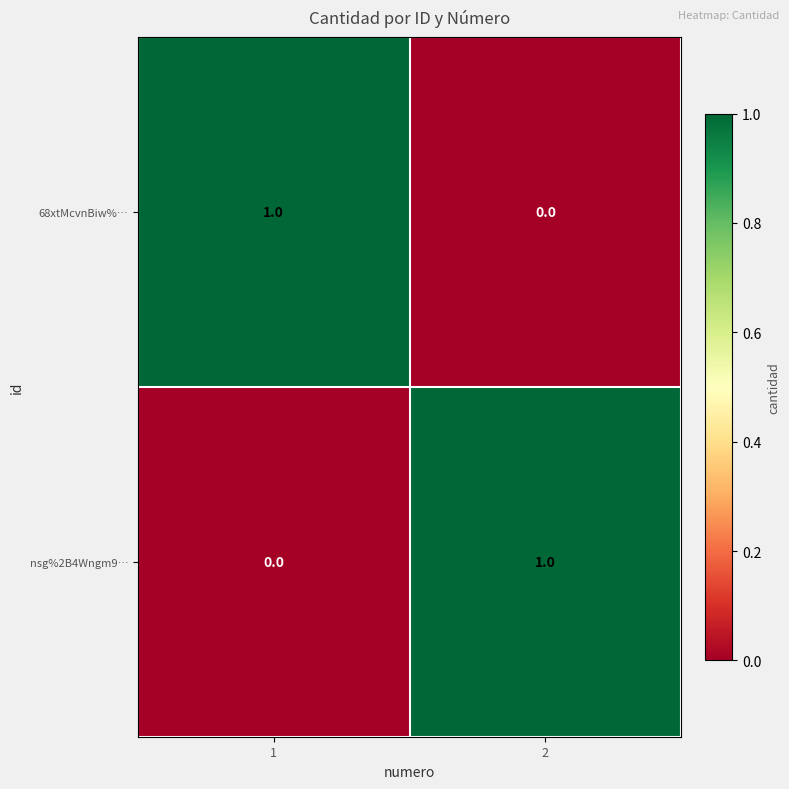

What is the spread (max minus min) of values at 2?

1